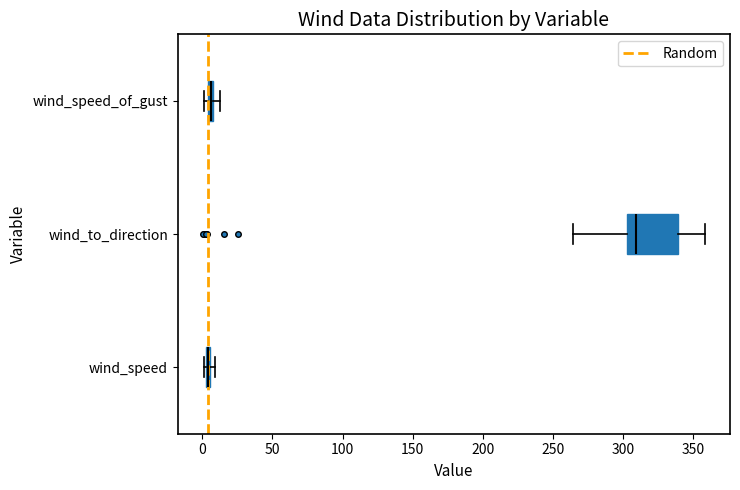

Where is the right edge of the box for wind_speed on the x-axis? The values are not printed on the chart, so give them approximately, as read against the axis.

5